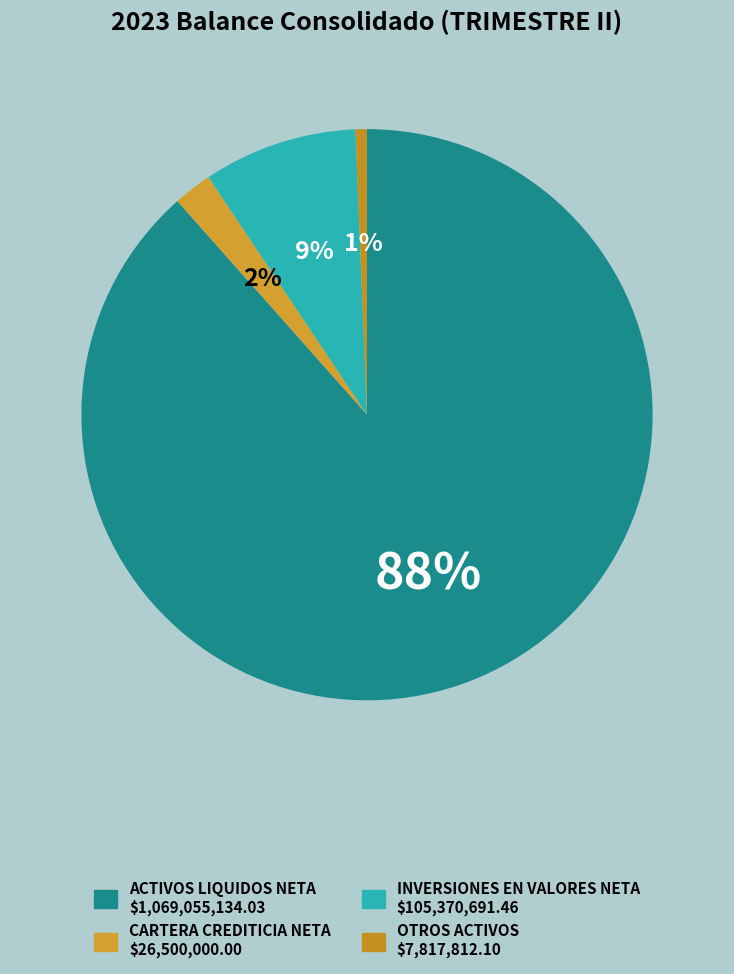

Rank the categories by value from highest to lowest.

ACTIVOS LIQUIDOS NETA, INVERSIONES EN VALORES NETA, CARTERA CREDITICIA NETA, OTROS ACTIVOS